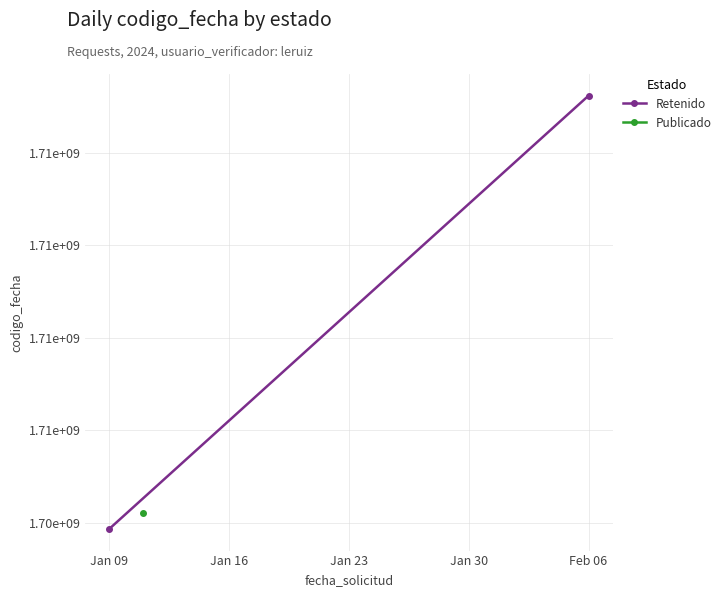

The value at Jan 09 is 2808678486. True or false?

False